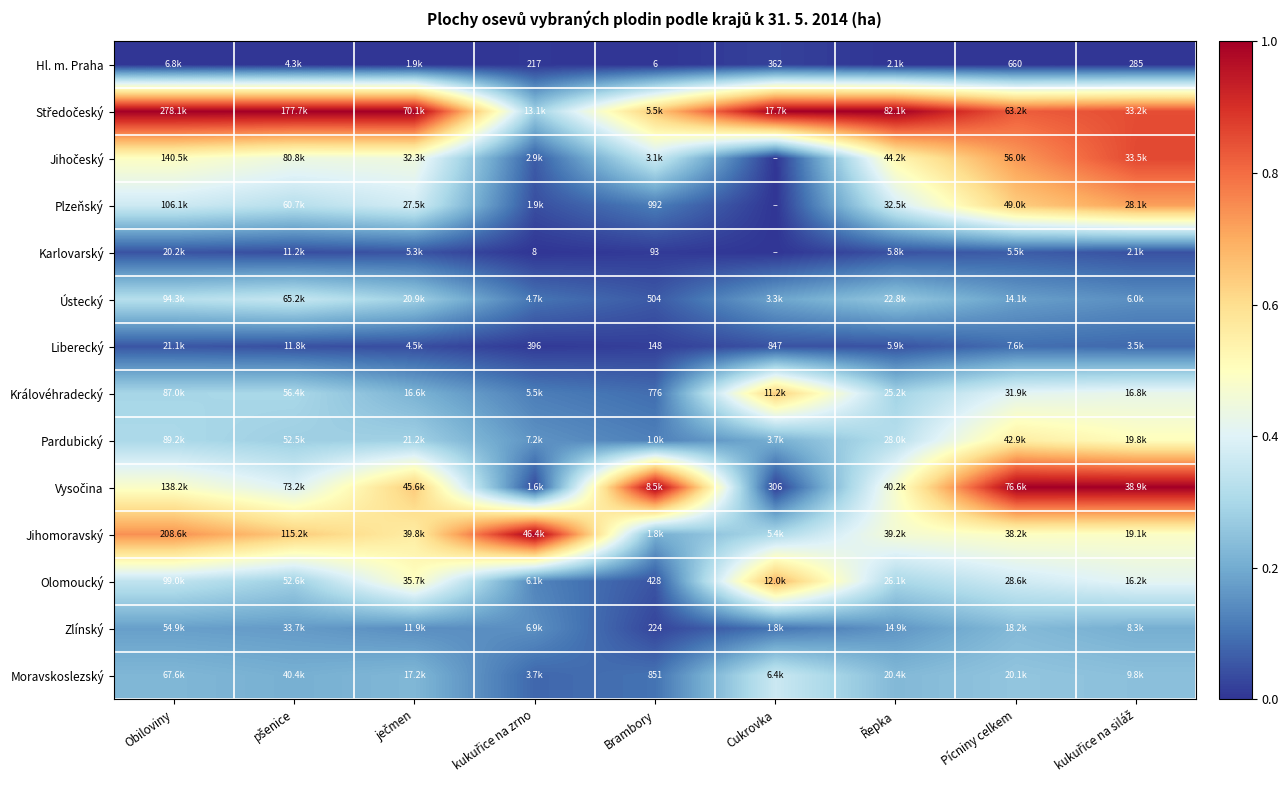

Rank the series by their maximum value, from lowest to highest.

Hl. m. Praha, Karlovarský, Liberecký, Zlínský, Ústecký, Moravskoslezský, Pardubický, Královéhradecký, Olomoucký, Plzeňský, Jihočeský, Jihomoravský, Vysočina, Středočeský